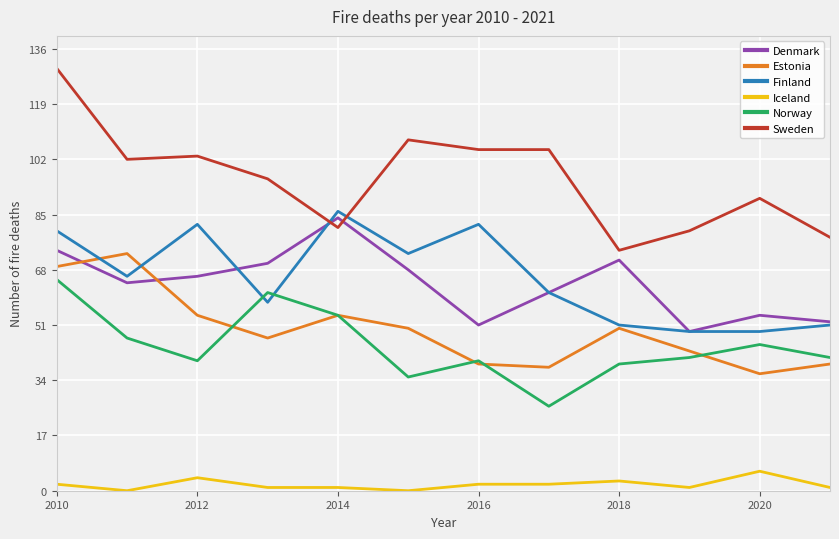

What is the maximum value shown in the chart?

130